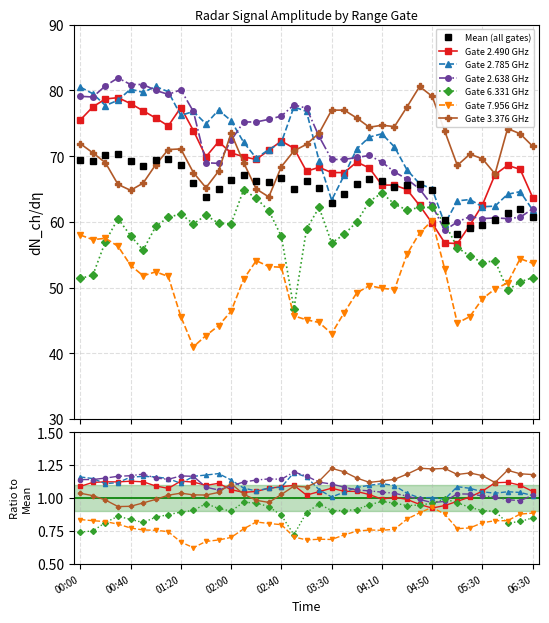

What is the difference between the highest and lowest values at 2020/03/15 03:10?

32.2